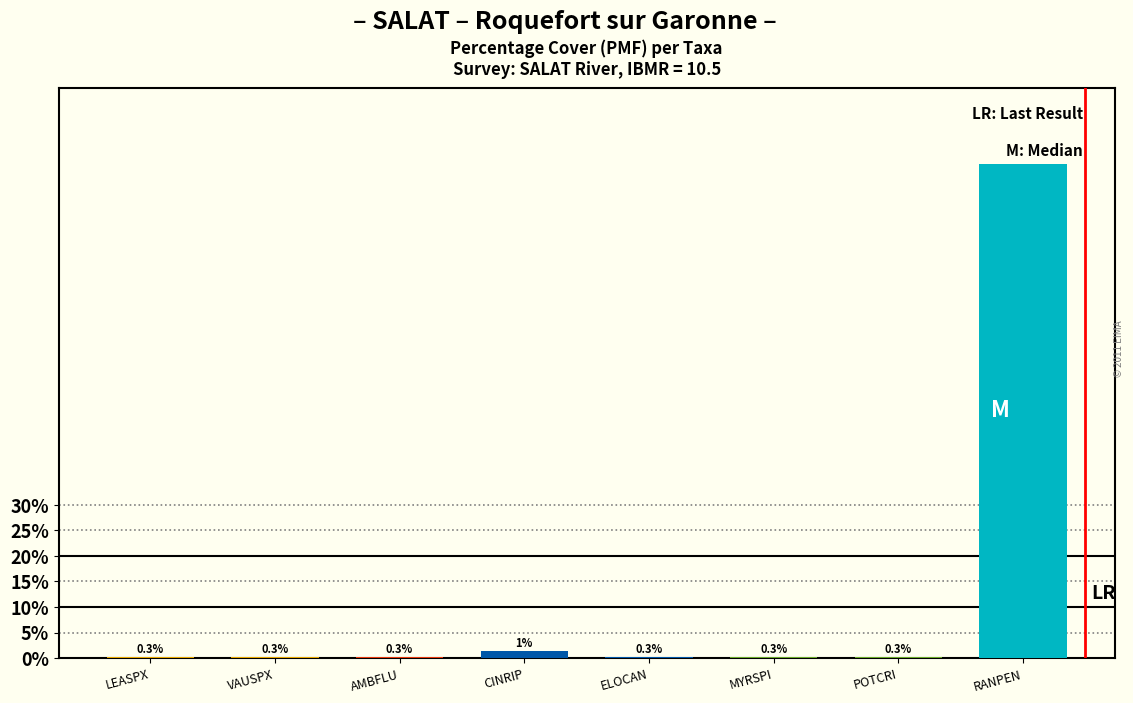

At which label is the value closest to 48?

CINRIP